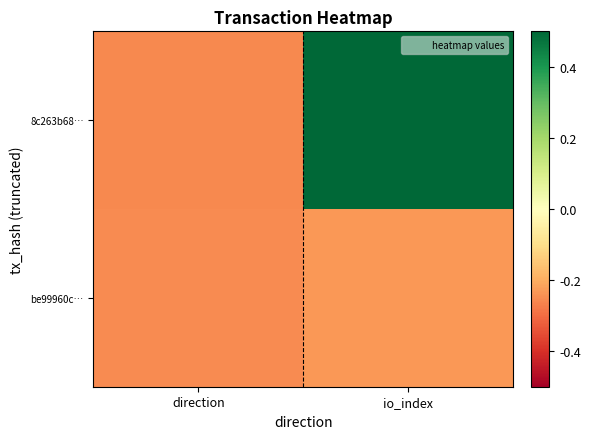

Which series has the largest range (max minus min)?

8c263b68…